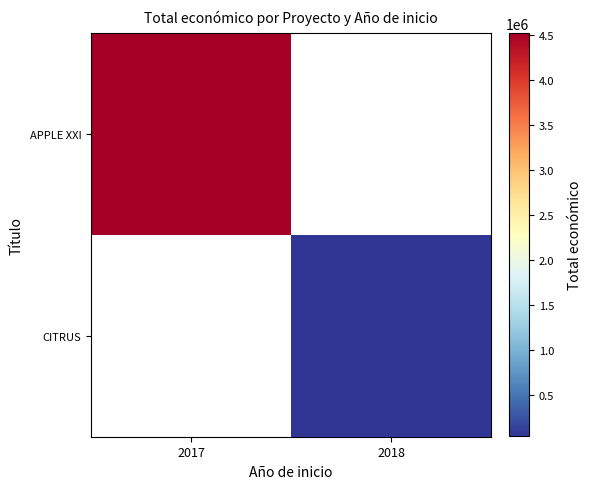

How many data points does each series have?

2